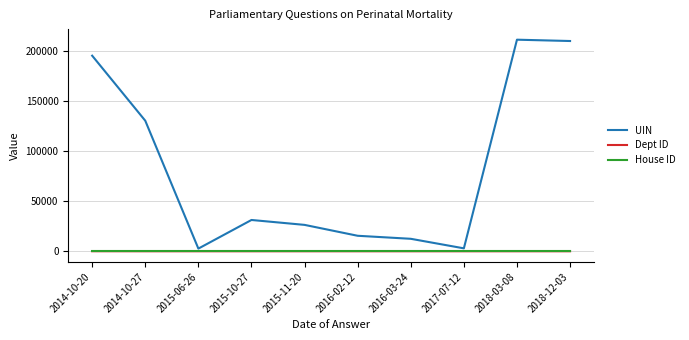

Between 2014-10-27 and 2016-02-12, which series saw the biggest shift?

UIN